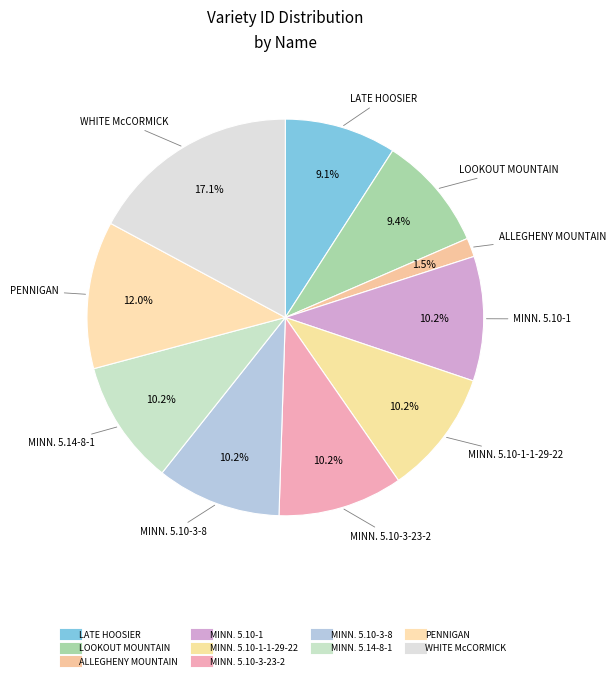

How many slices are in this pie chart?

10